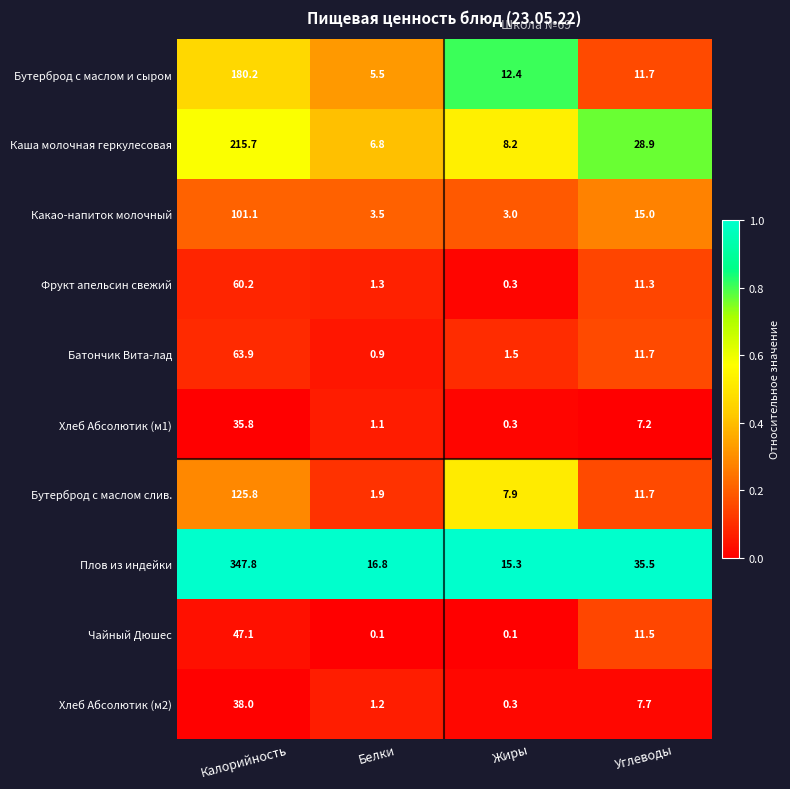

Which series changed the most between Белки and Углеводы?

Каша молочная геркулесовая